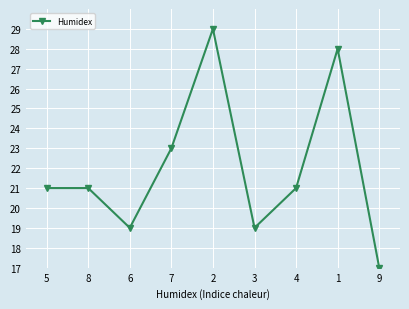

Is it true that the value at 1 is 11.7?

False